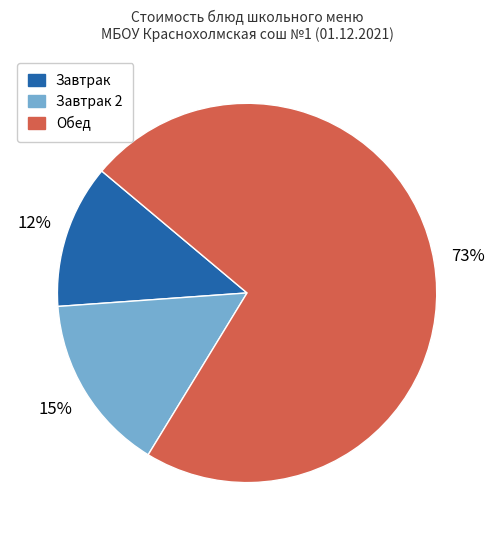

Is there any slice that represents more than half of the pie?

Yes